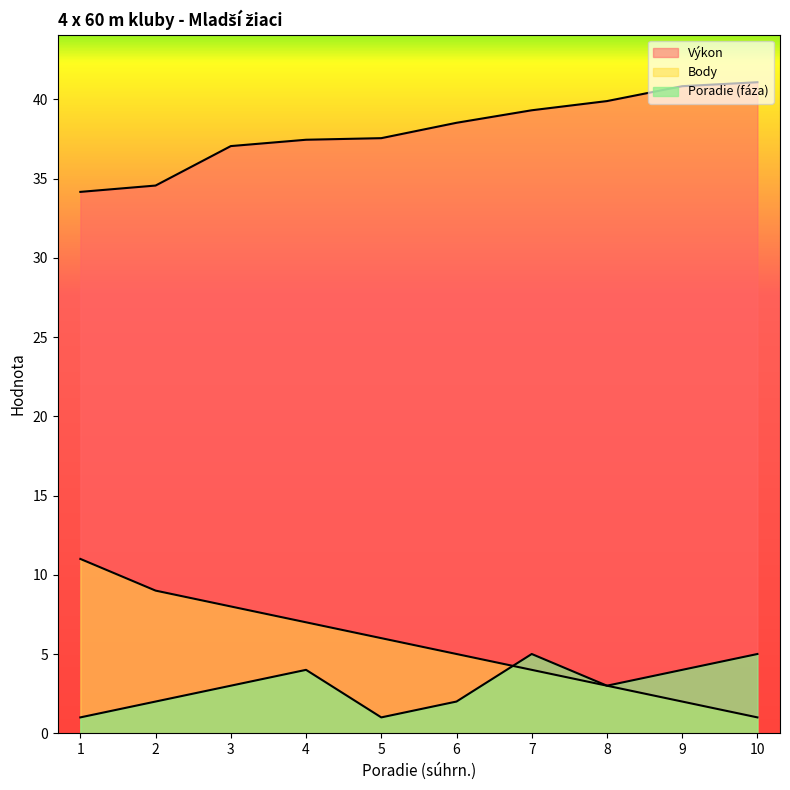

What is the difference between the maximum and minimum values in the Poradie (fáza) series?

4.0